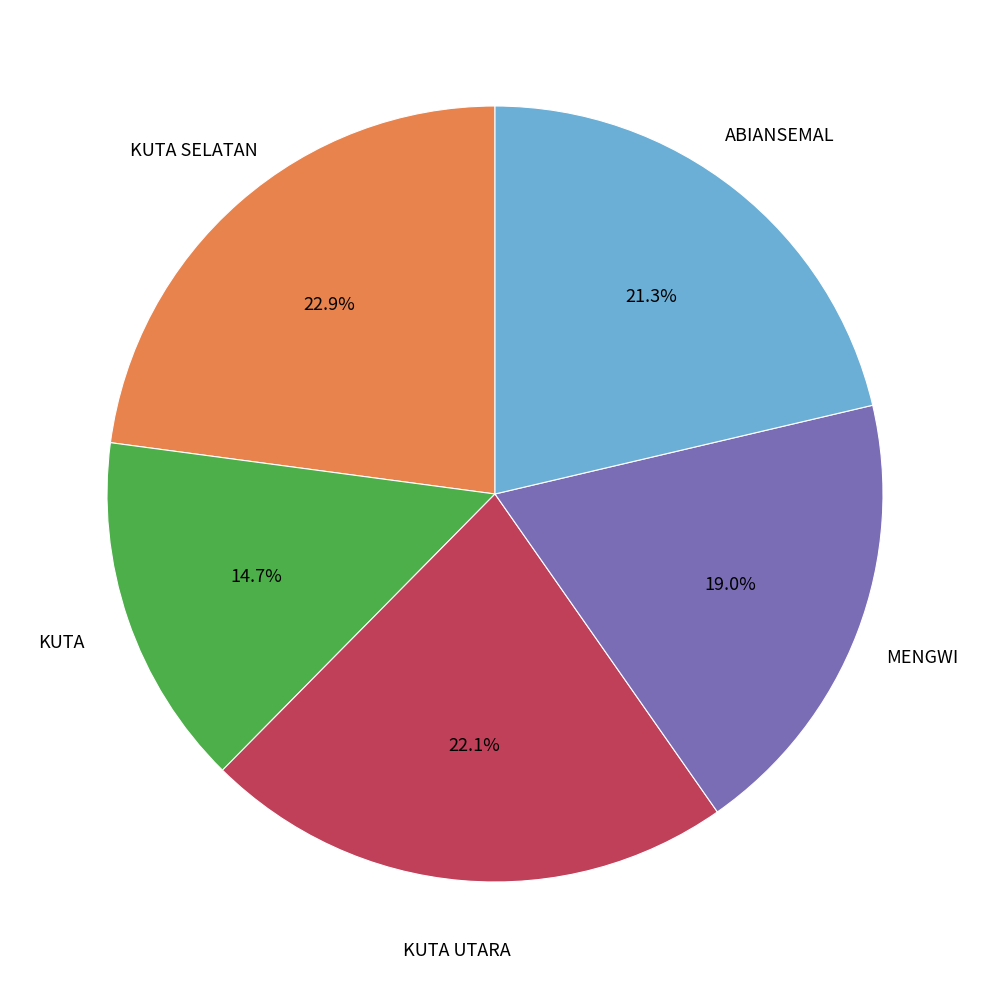

Is there any slice that represents more than half of the pie?

No